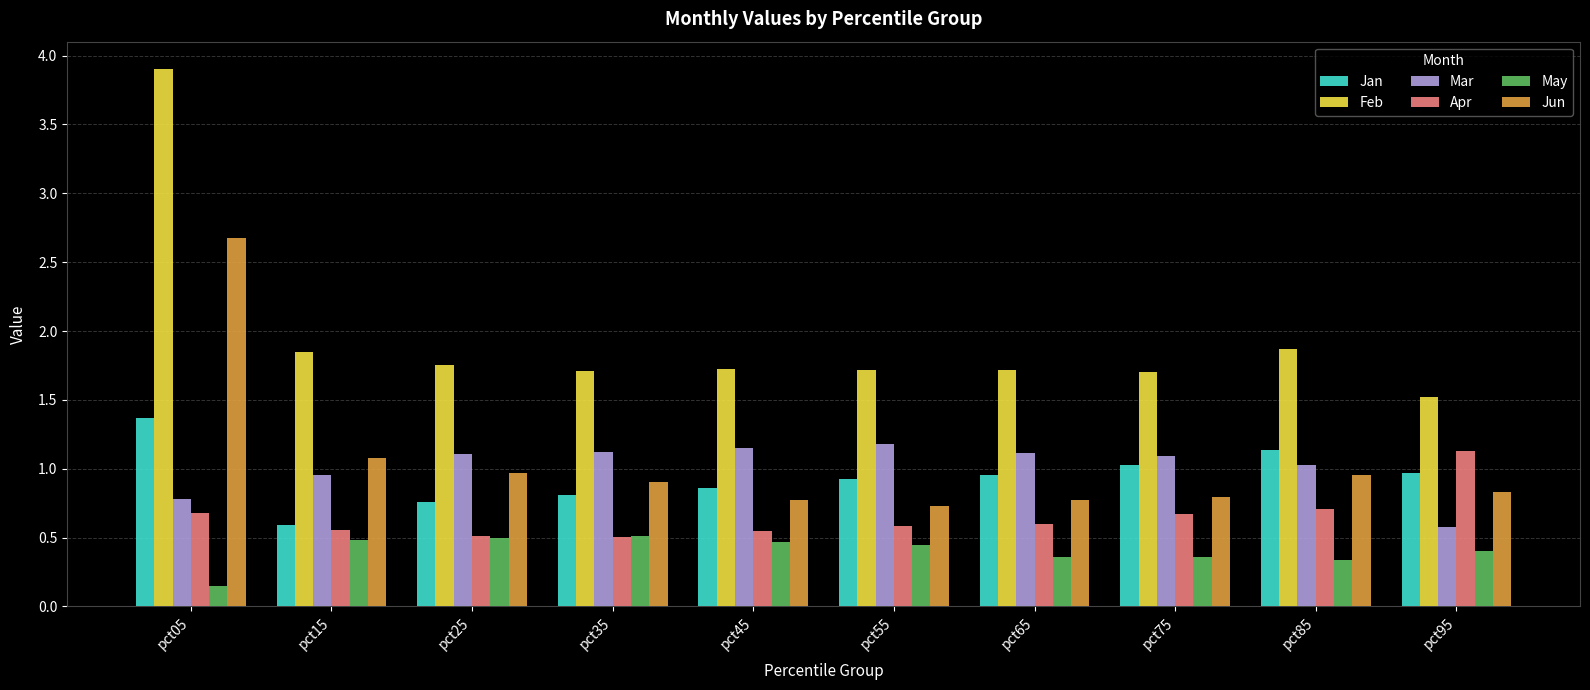

True or false: Mar has a value of 1.8 at pct85.

False